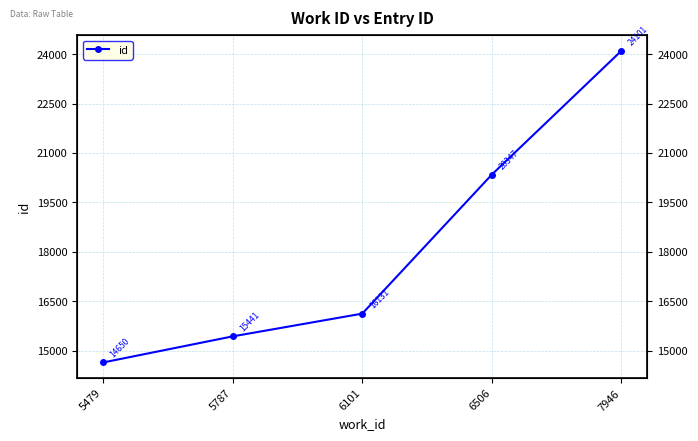

At which label is the value closest to 19375?

6506